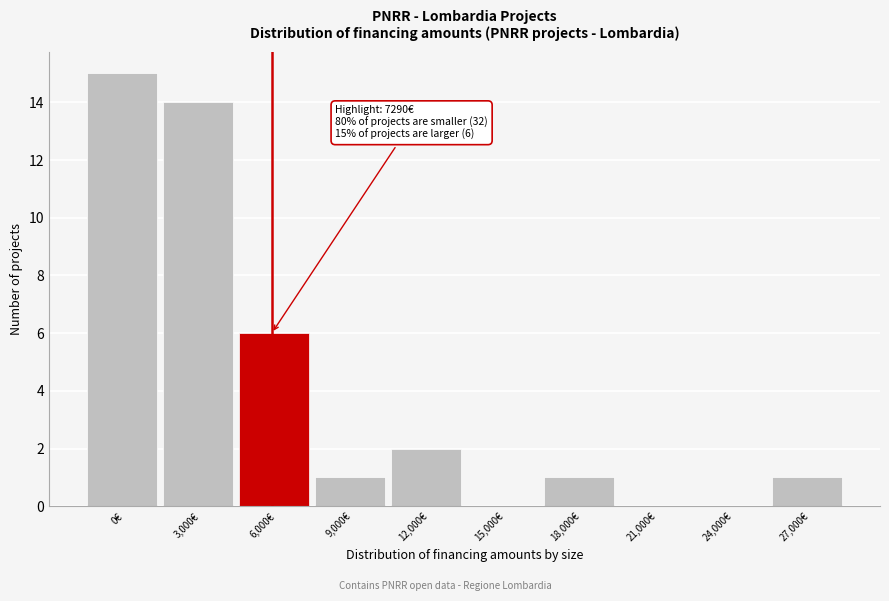

Reading right to left, what are all the values shown in this chart?

27,000€=1	24,000€=0	21,000€=0	18,000€=1	15,000€=0	12,000€=2	9,000€=1	6,000€=6	3,000€=14	0€=15